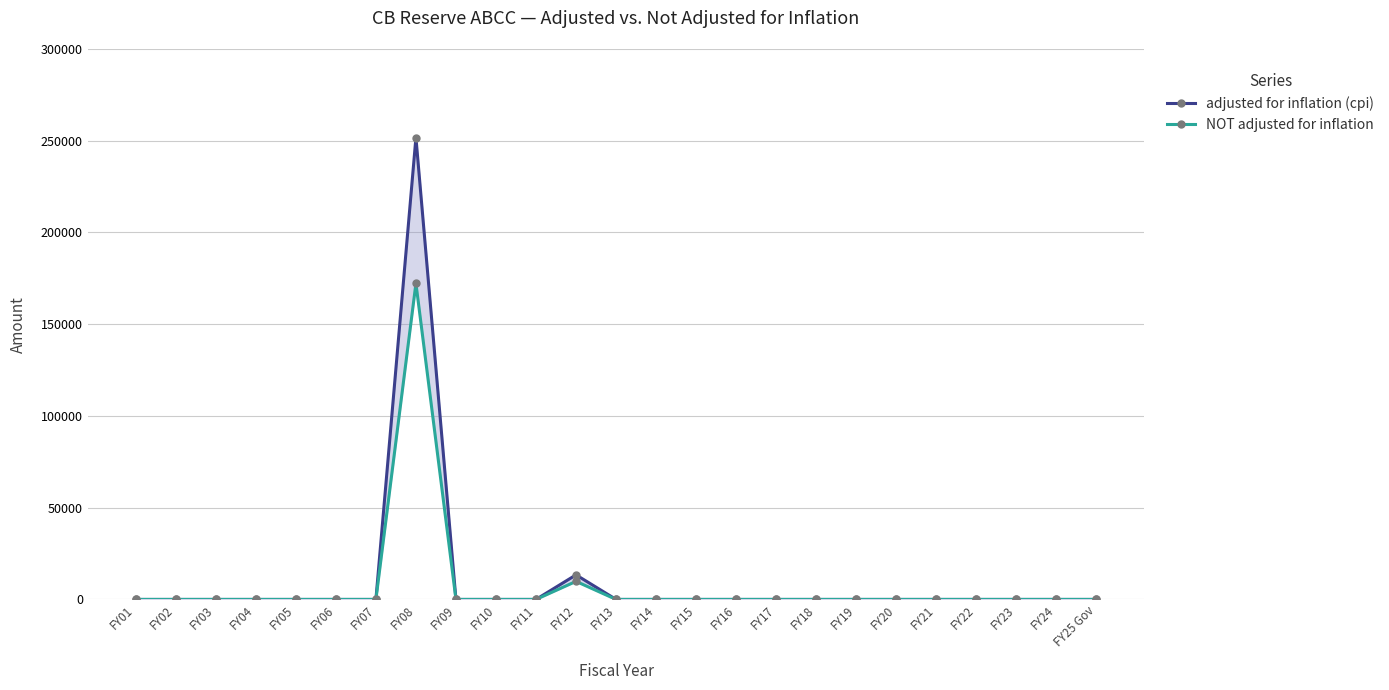

How many positive values does the NOT adjusted for inflation series have?

2